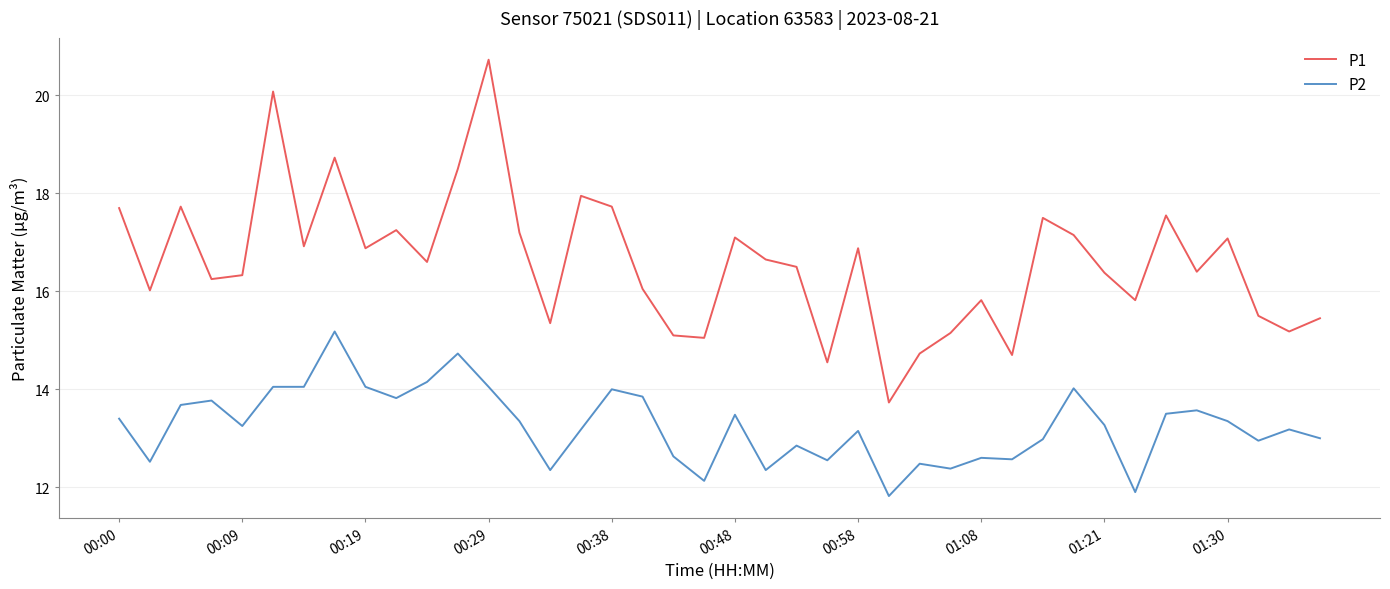

Which series has the largest total across all categories?

P1